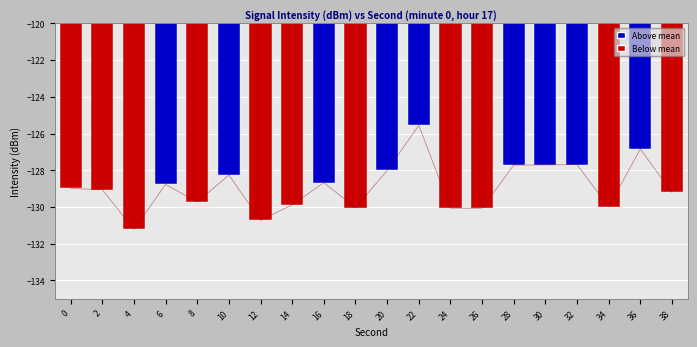

The chart shows a value of -201.7 at 20. True or false?

False